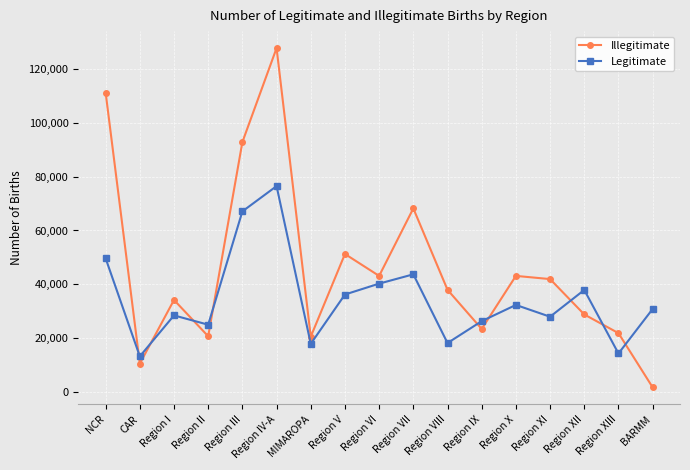

In Illegitimate, how many points are lower than both neighbors (excluding endpoints)?

5